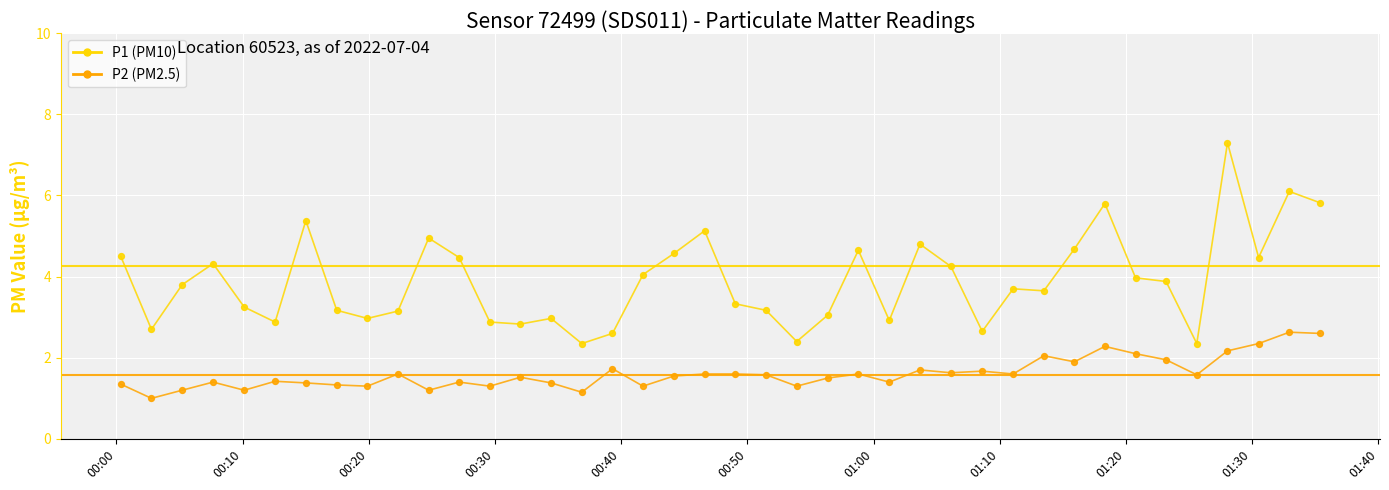

What is the minimum value shown in the chart?

1.0